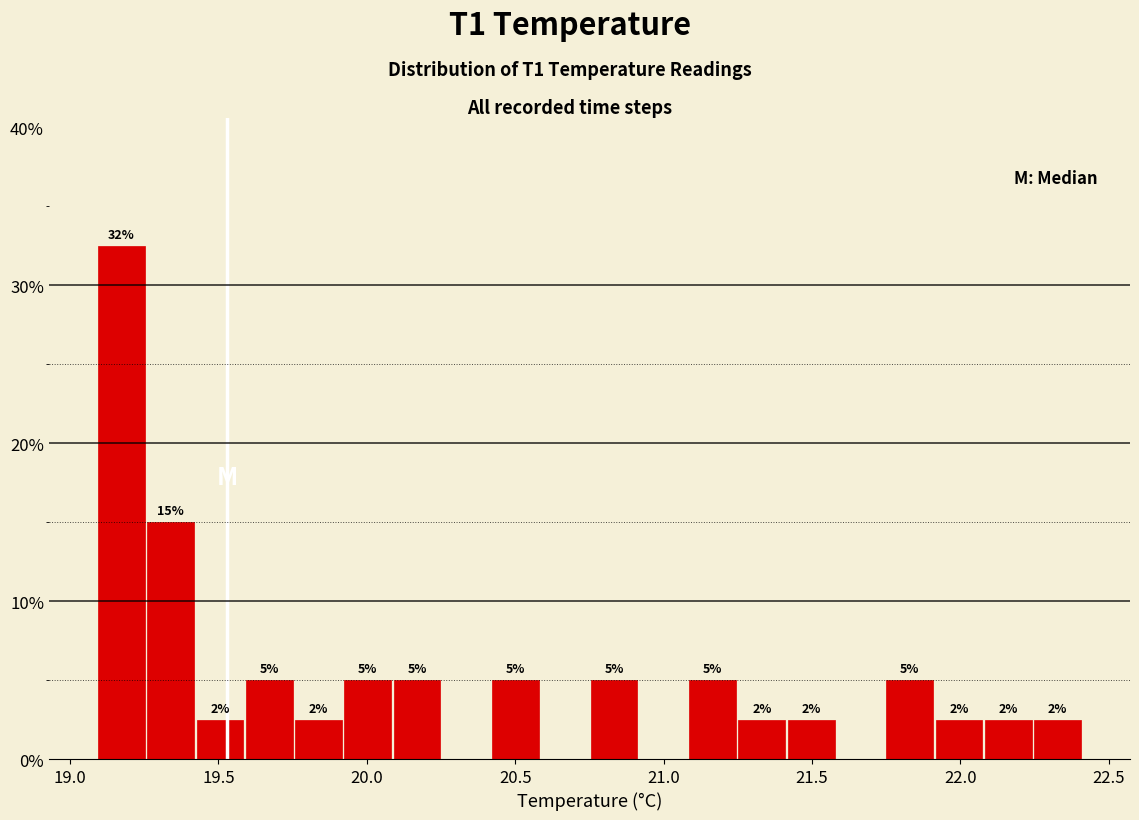

Read against the x-axis, roughly where is the centre of the tallest bar?

19.15